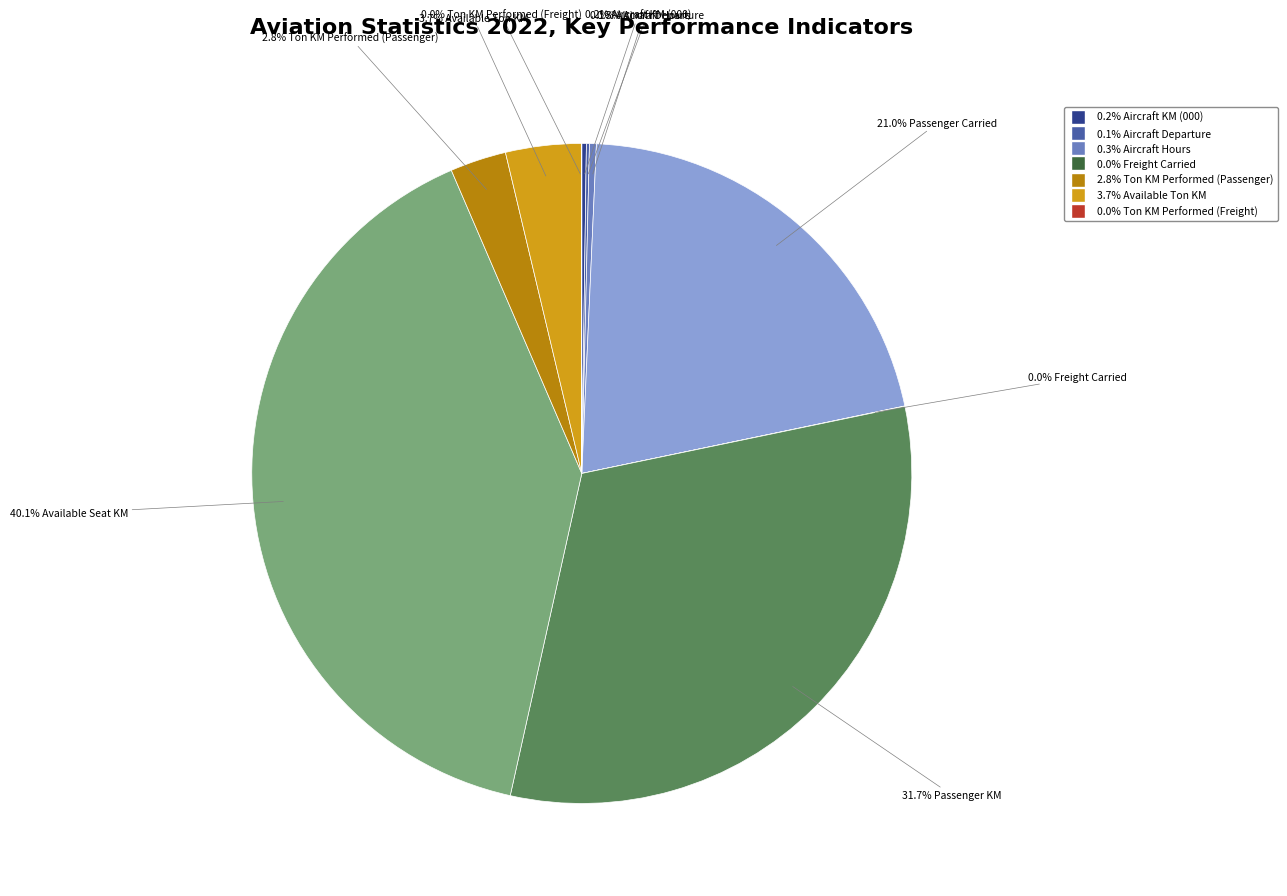

Is there a majority slice in this chart?

No